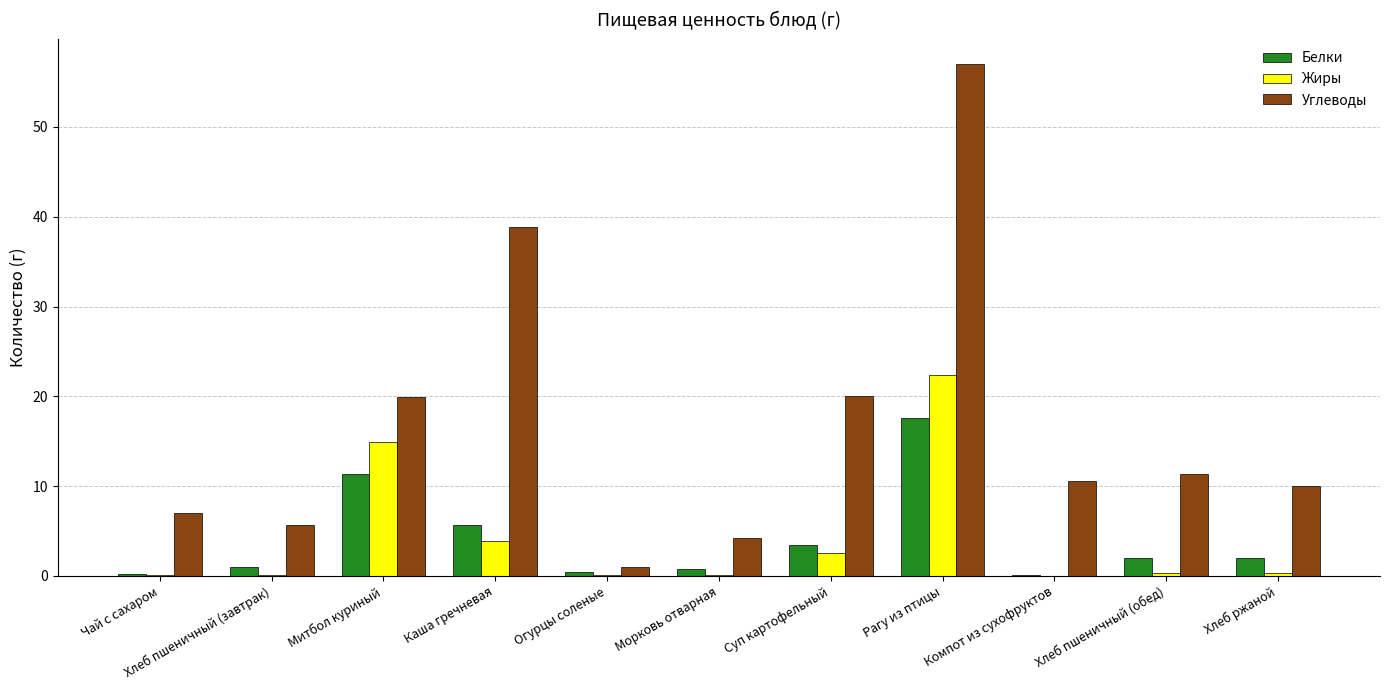

What is the maximum value shown in the chart?

57.0